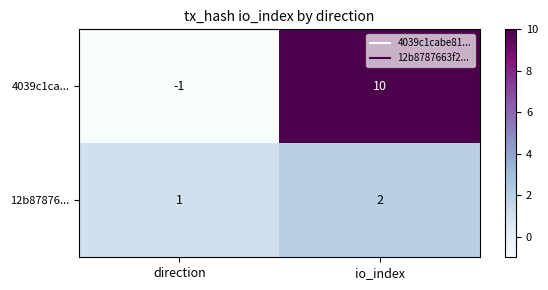

Reading left to right, extract all data points from this chart.

4039c1ca...: -1	10
12b87876...: 1	2